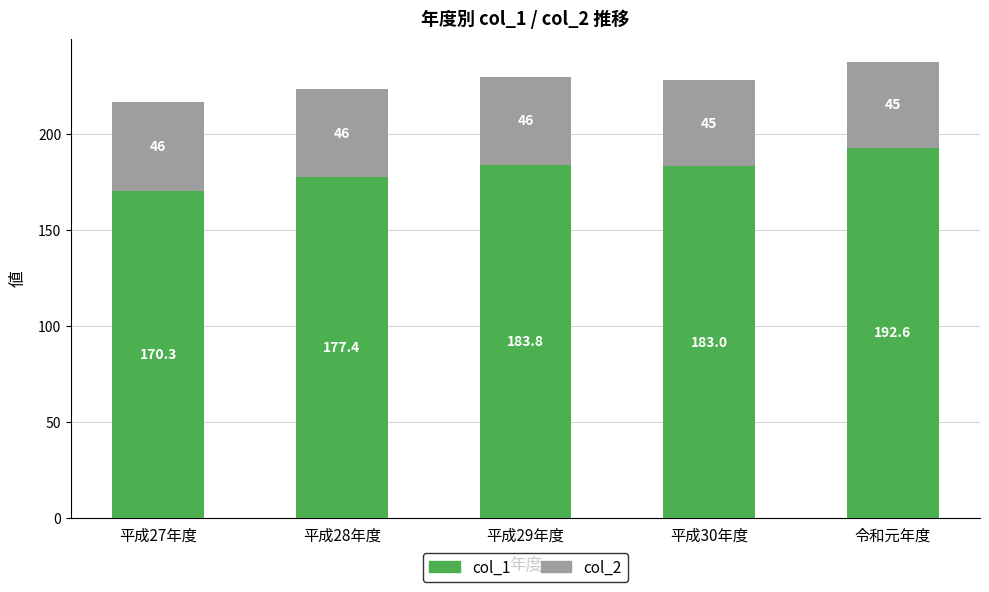

Rank the categories by col_1 value from highest to lowest.

令和元年度, 平成29年度, 平成30年度, 平成28年度, 平成27年度